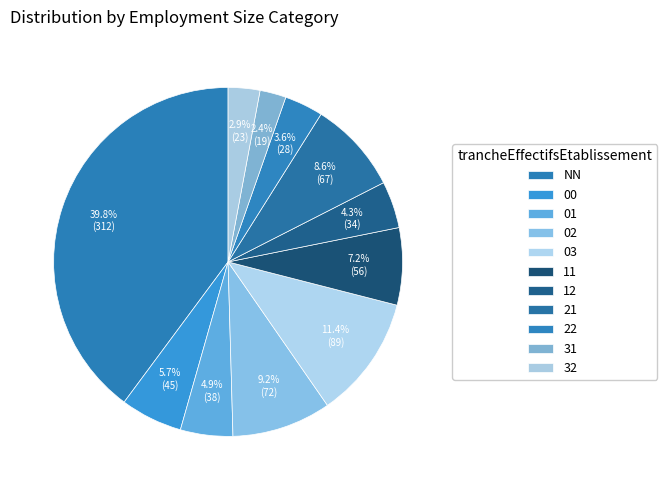

Count the number of slices in the pie.

11